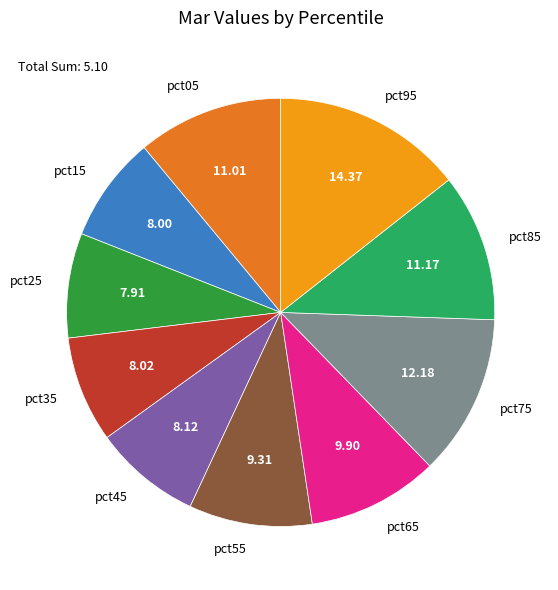

Is there a majority slice in this chart?

No